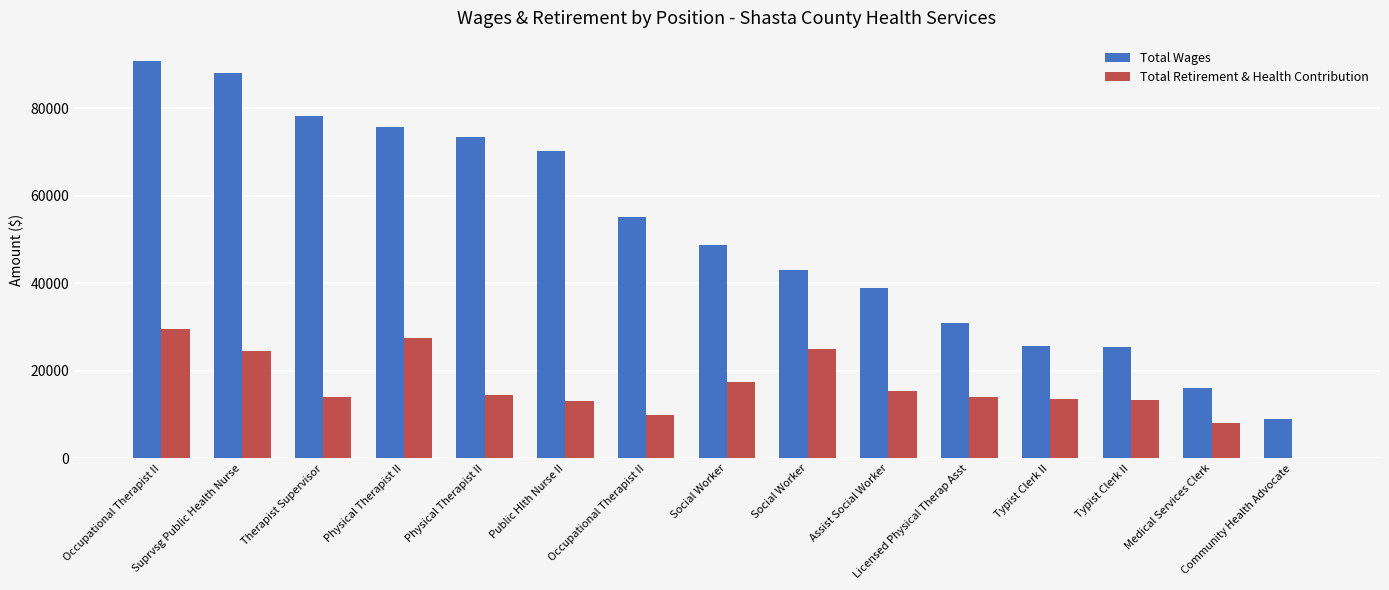

Which series changed the most between Suprvsg Public Health Nurse and Public Hlth Nurse II?

Total Wages